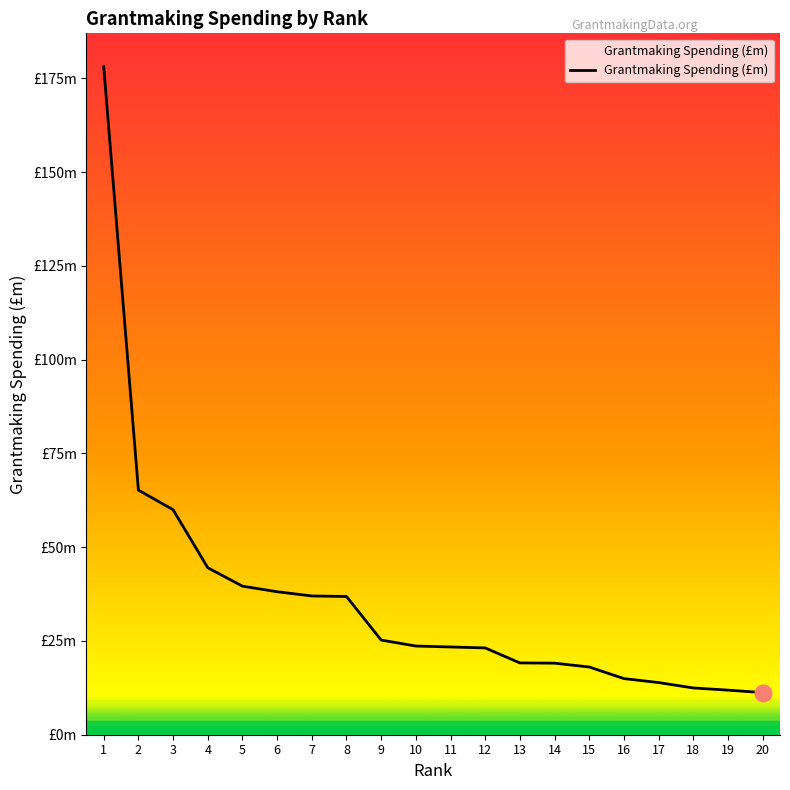

How many values exceed 23649758?

9